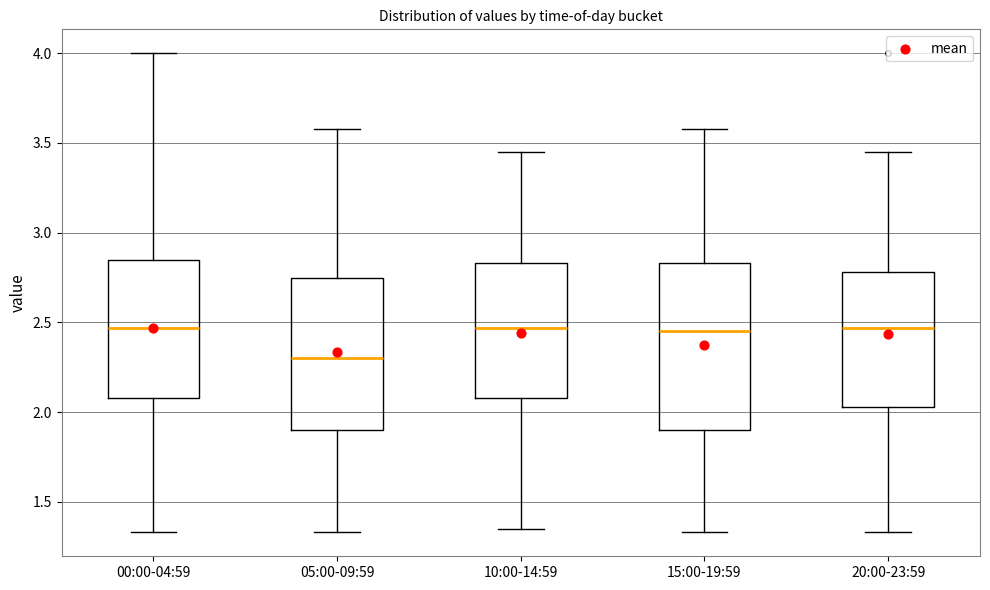

Where is the lower edge of the box for 15:00-19:59 on the y-axis? The values are not printed on the chart, so give them approximately, as read against the axis.

1.90